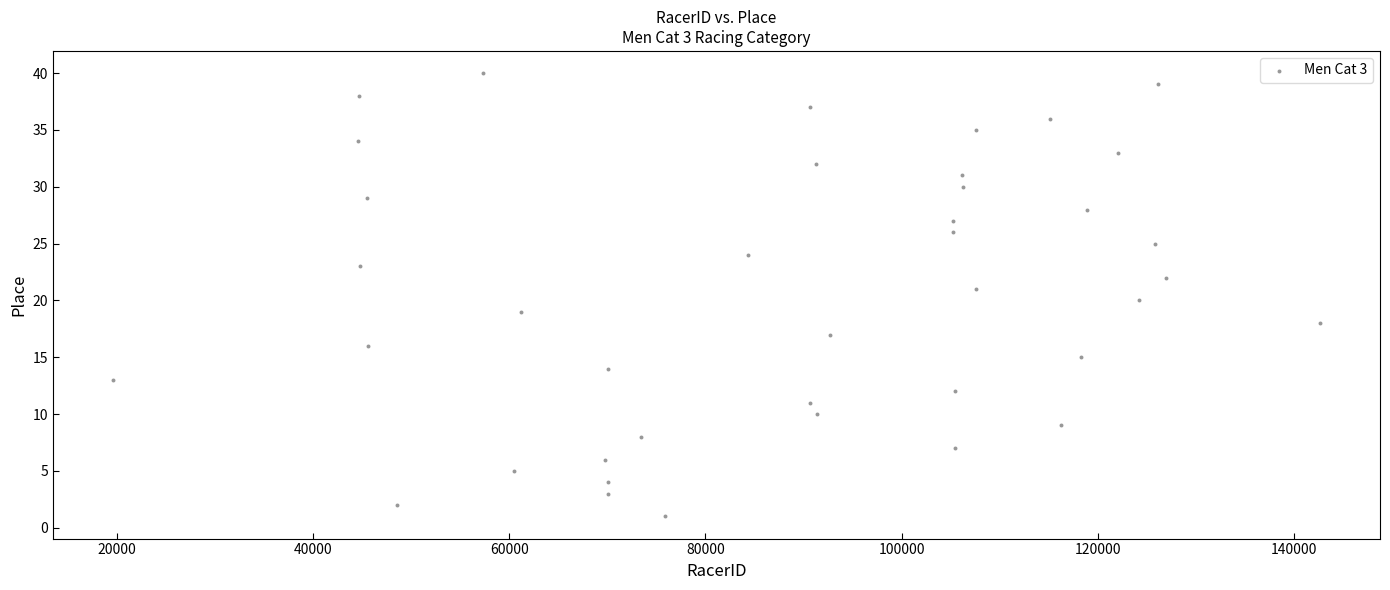

What is the range of Y values (max minus min)?

39